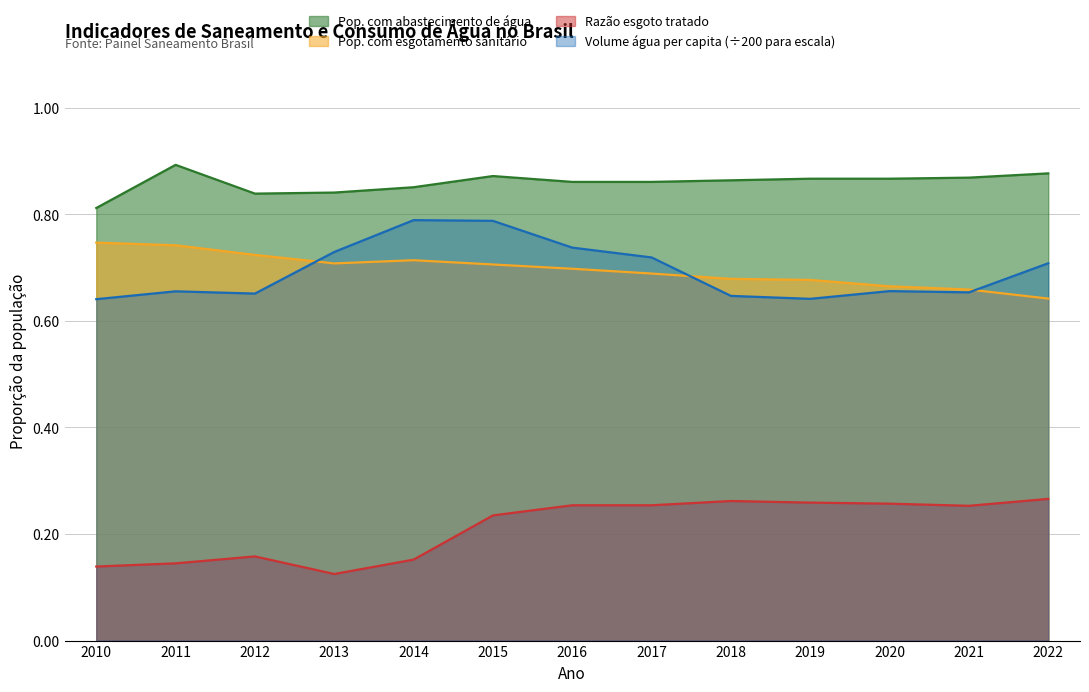

True or false: Pop. com abastecimento de água and Volume água per capita (L/hab/dia) cross at least once.

False